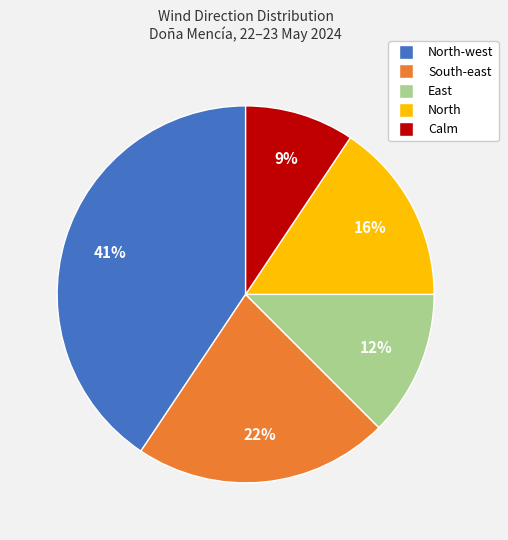

What is the ratio of the value at South-east to the value at North?

1.4